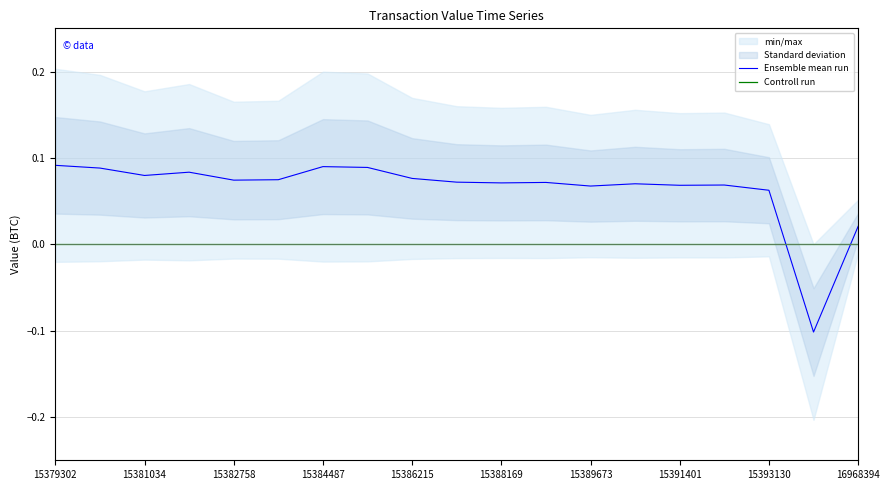

How many intersections are there between Ensemble mean run and Controll run?

2